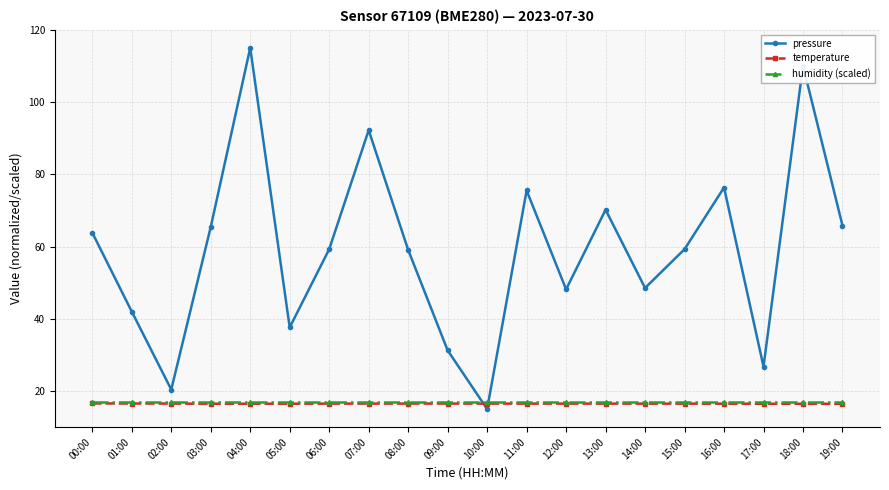

What is the approximate value of humidity (scaled) at 06:00?

17.0